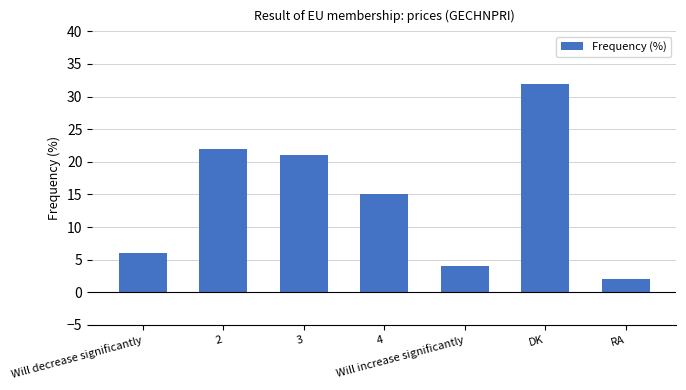

Count the number of categories in the chart.

7